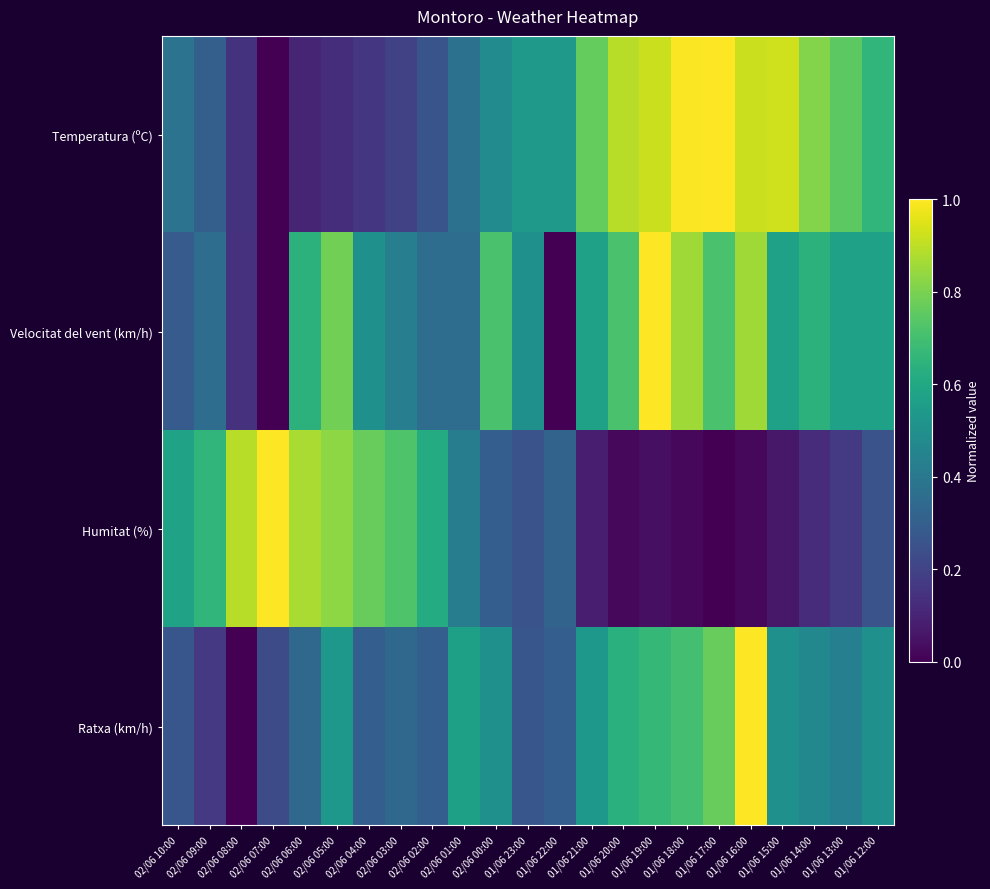

At which category is the sum across all series the highest?

01/06 16:00